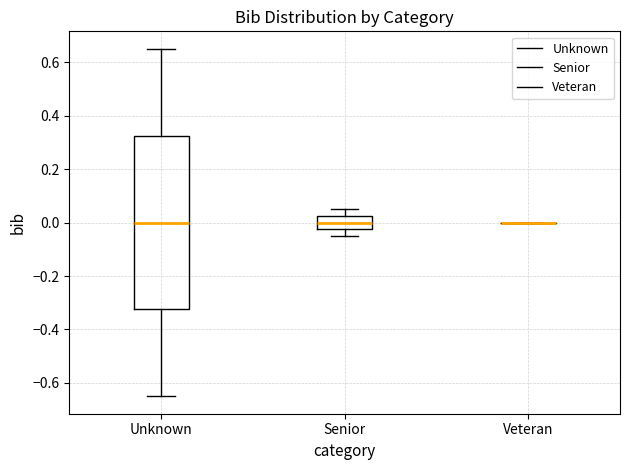

Comparing the boxes themselves (not the whiskers), which one is the tallest?

Unknown